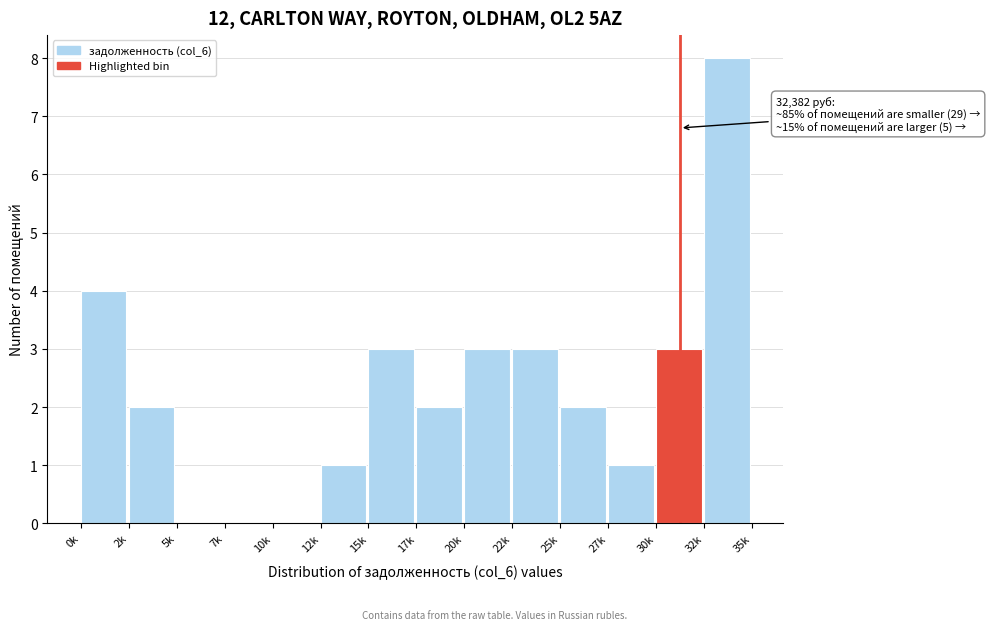

Reading right to left, transcribe all the data shown in this chart.

32k=8	30k=3	27k=1	25k=2	22k=3	20k=3	17k=2	15k=3	12k=1	10k=0	7k=0	5k=0	2k=2	0k=4